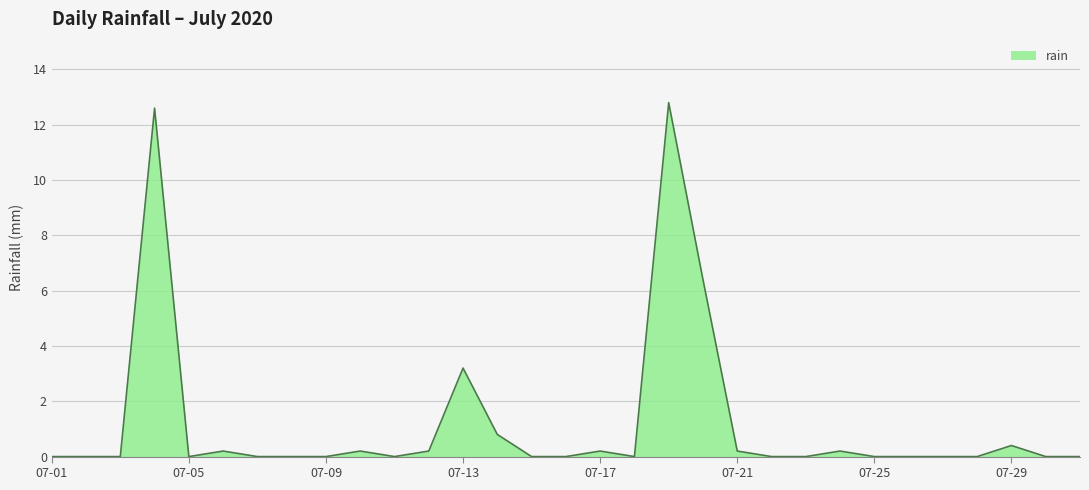

What is the greatest value displayed?

12.8